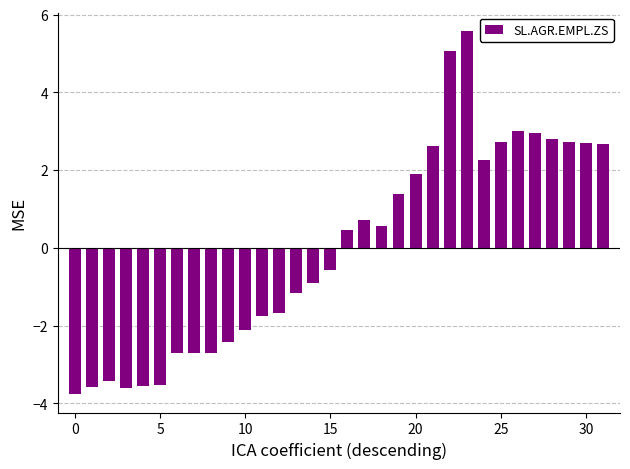

What is the difference between the maximum and minimum values?

9.3